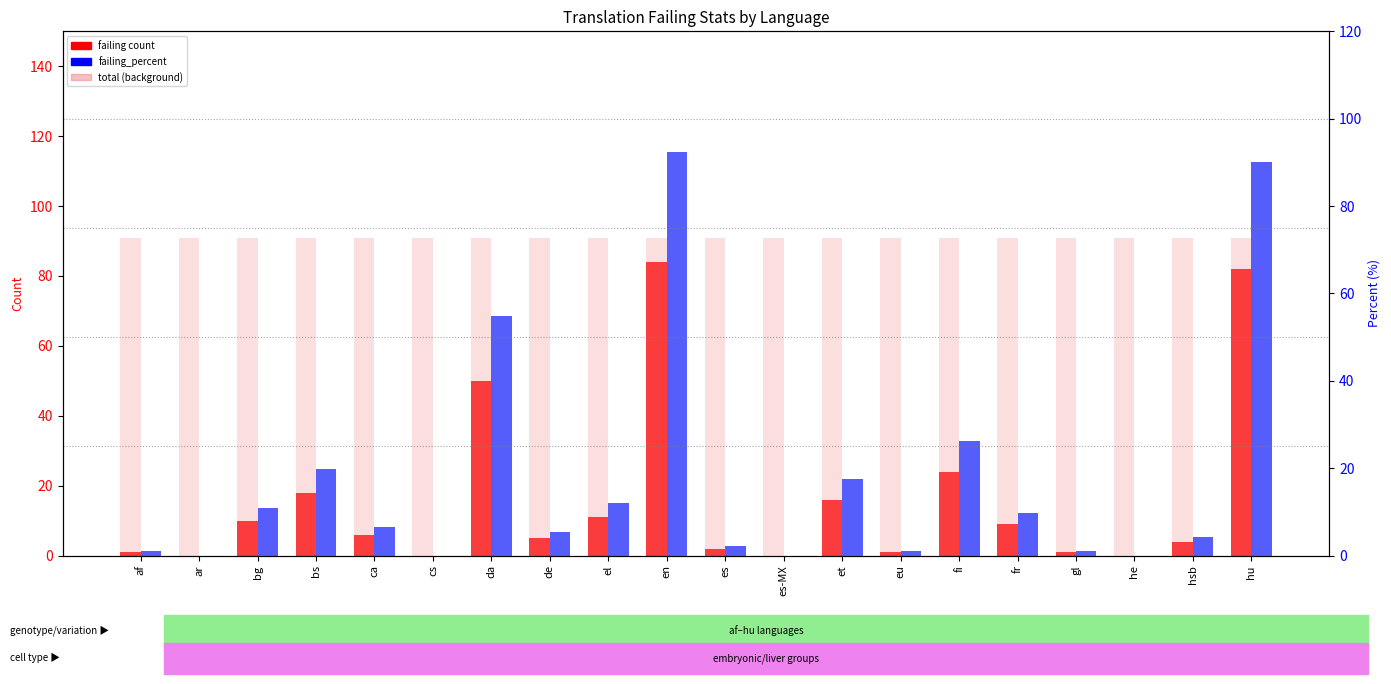

What is the difference between the highest and lowest values at el?

80.0